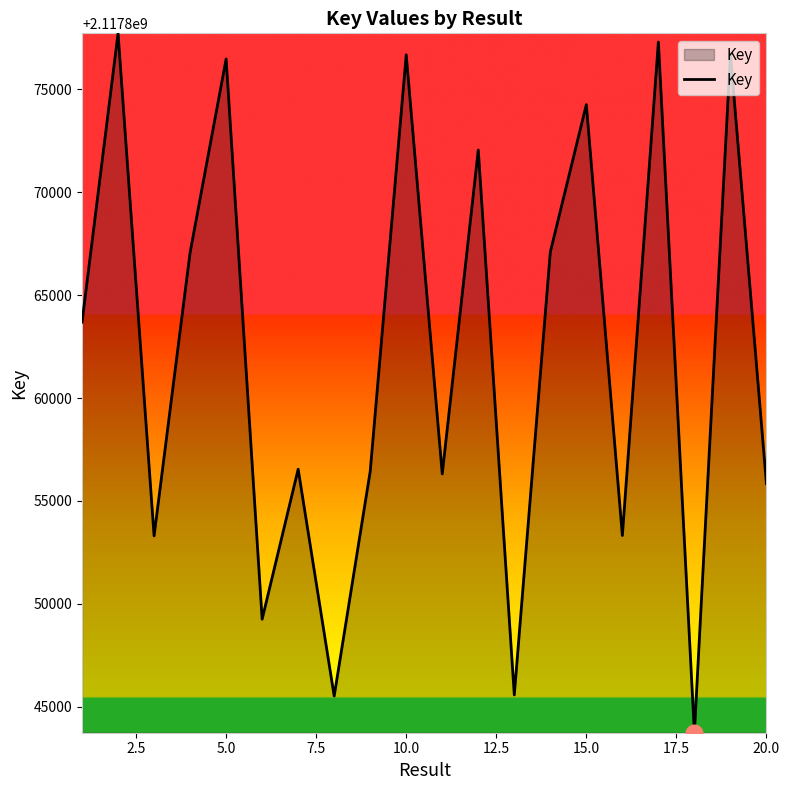

What is the difference between the maximum and minimum values?

33980